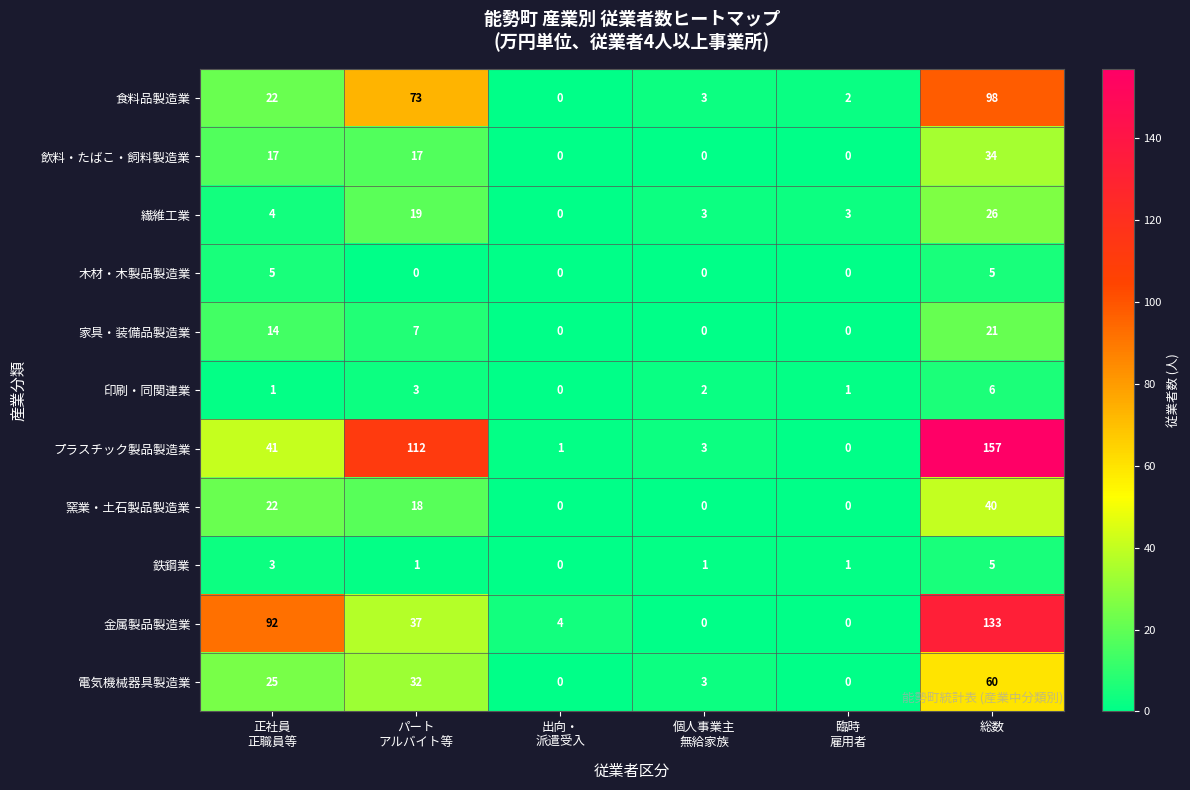

What is the total value across all series at 出向・
派遣受入?

5